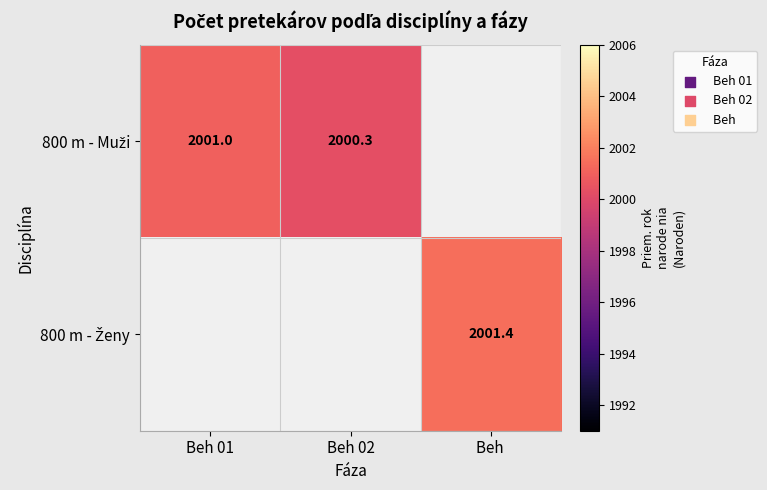

Count the number of data series in this chart.

2